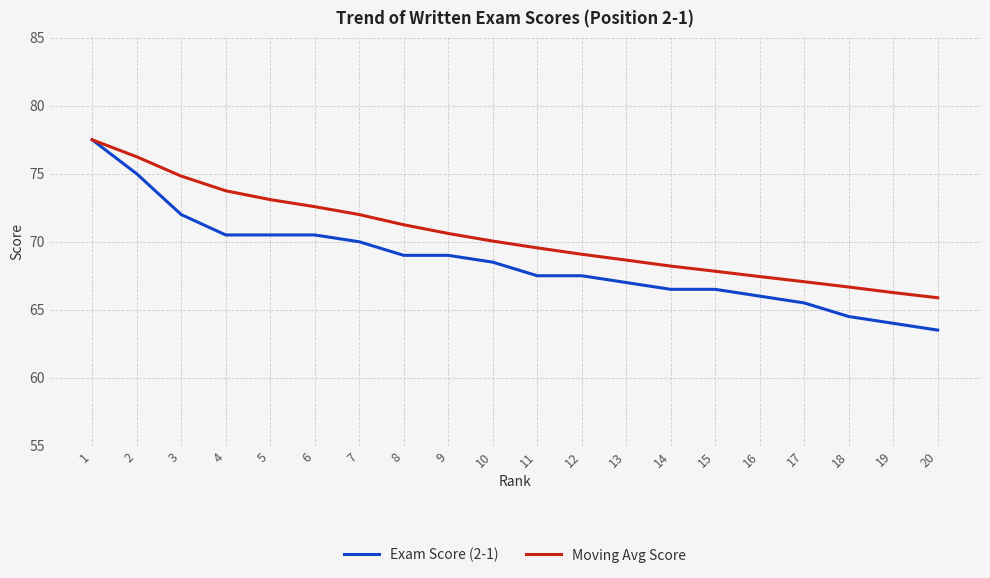

Between 2 and 12, which series saw the biggest shift?

Exam Score (2-1)